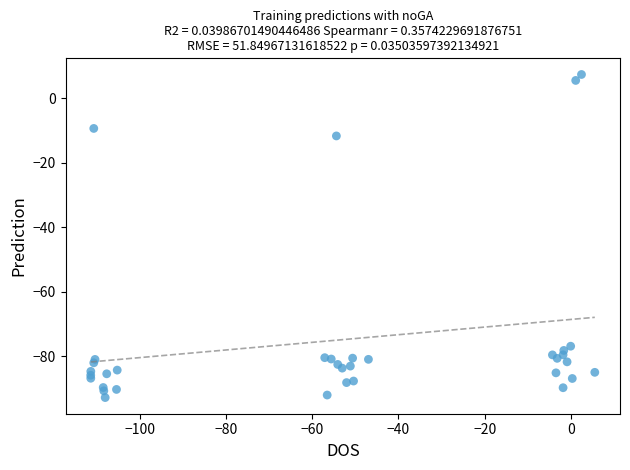

What Y value in the scatter plot is closest to -42?

-11.6